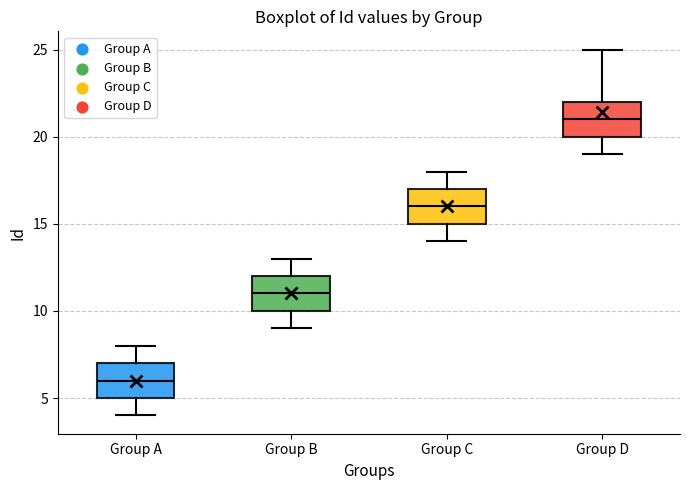

Where is the upper edge of the box for Group C on the y-axis? The values are not printed on the chart, so give them approximately, as read against the axis.

17